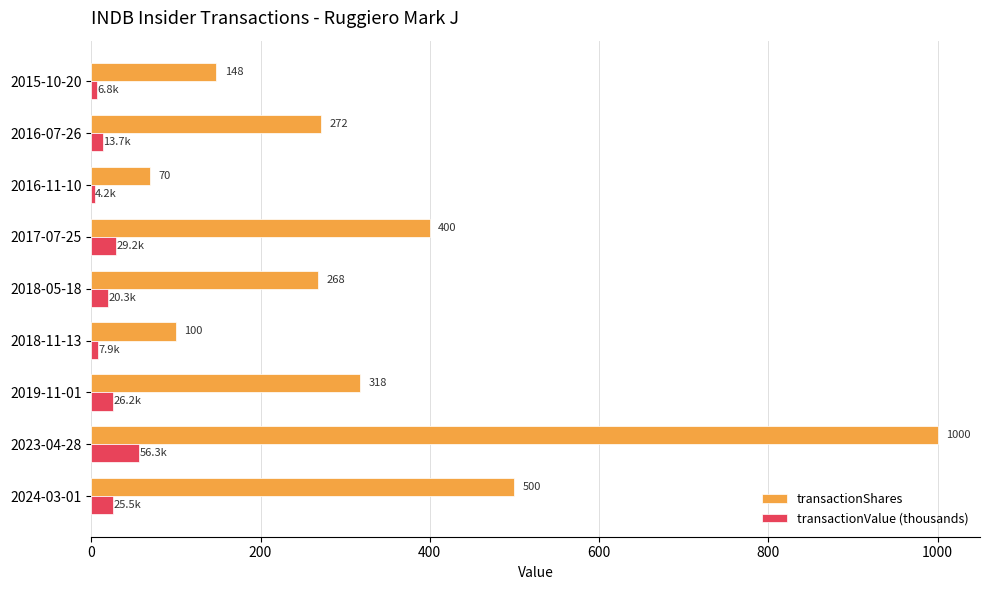

The value of transactionShares at 2016-11-10 is 33.5. True or false?

False